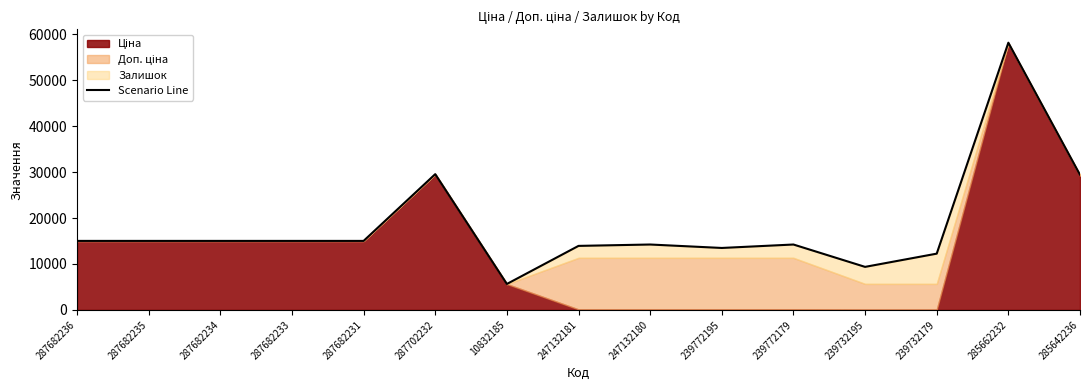

What is the greatest value displayed?

58157.0